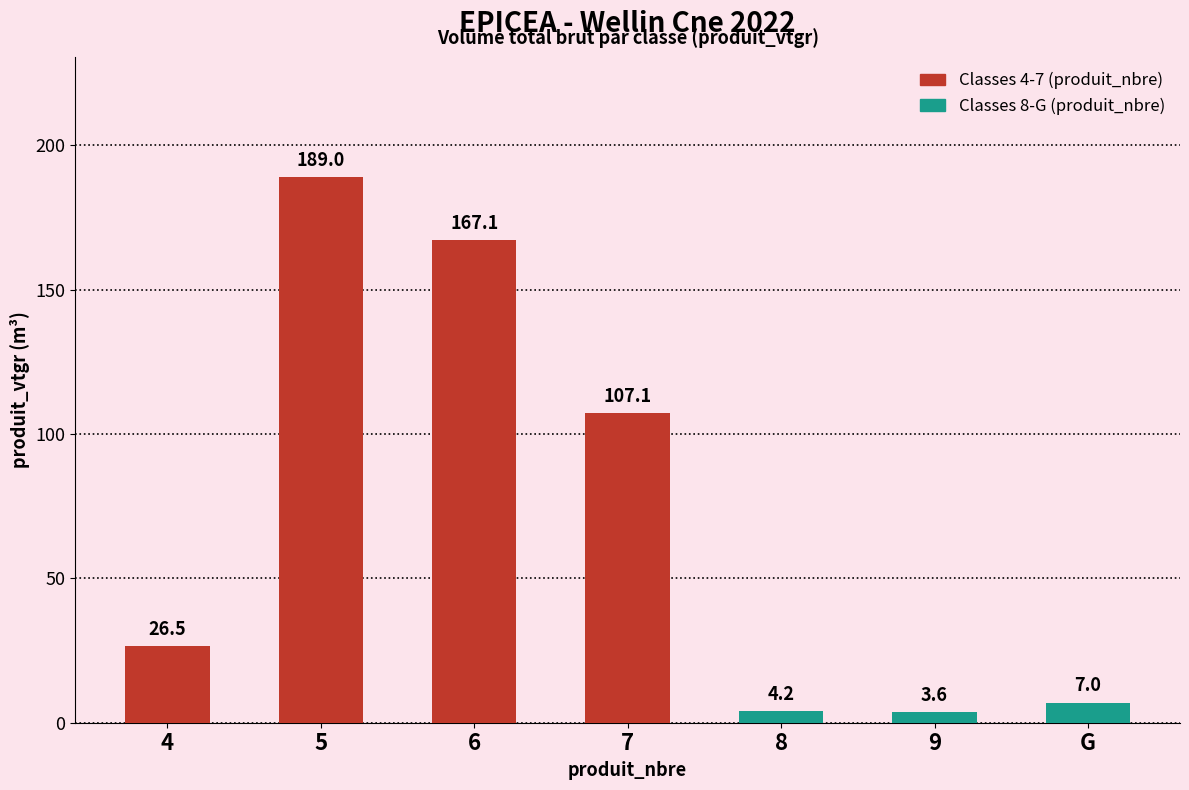

What position from the right is 9?

2